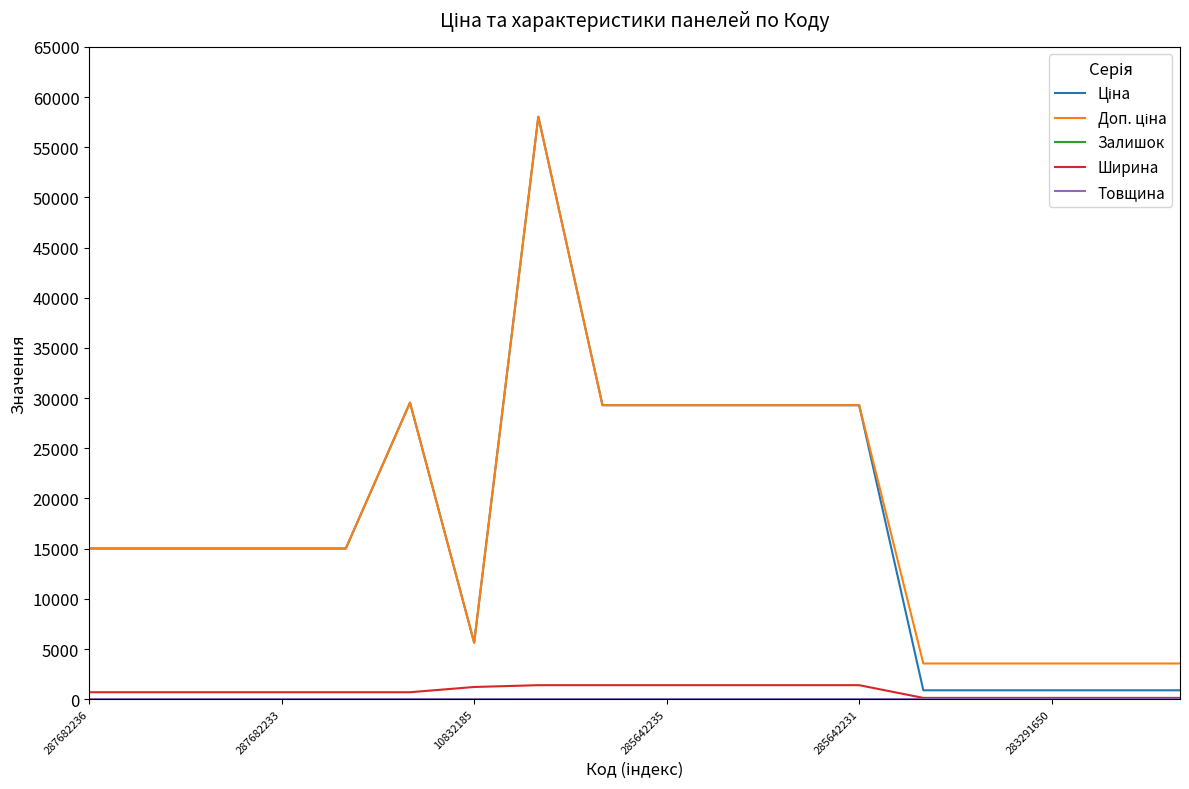

How many lines are shown in the chart?

5